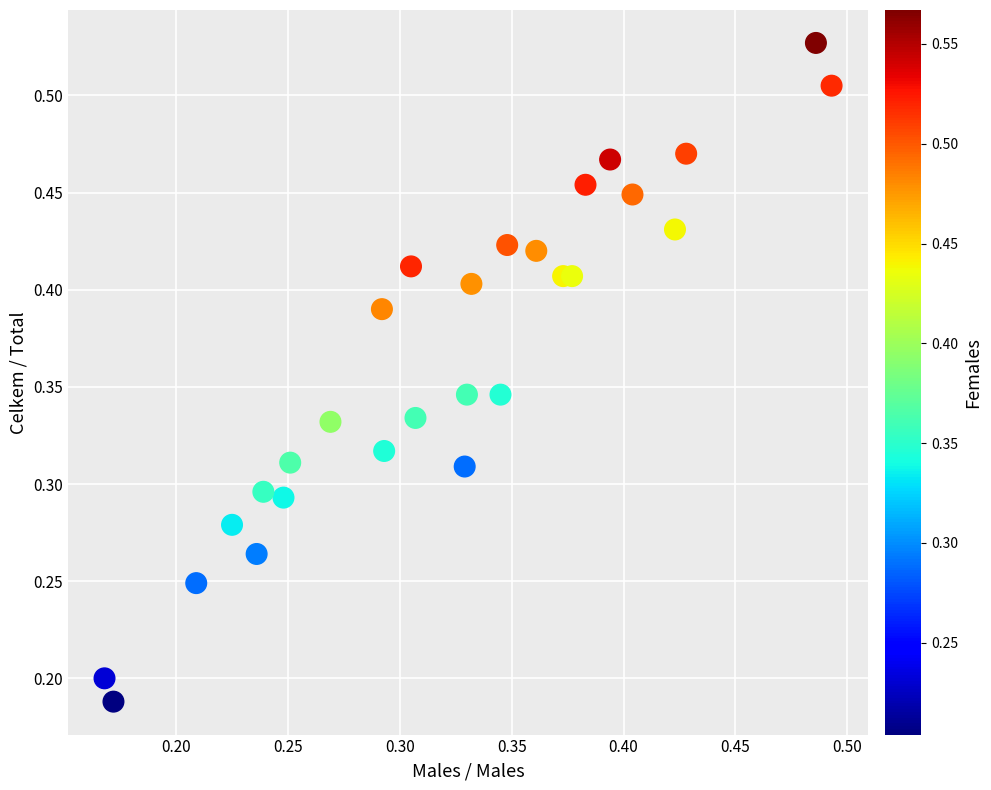

Count the number of points in this scatter plot.

28